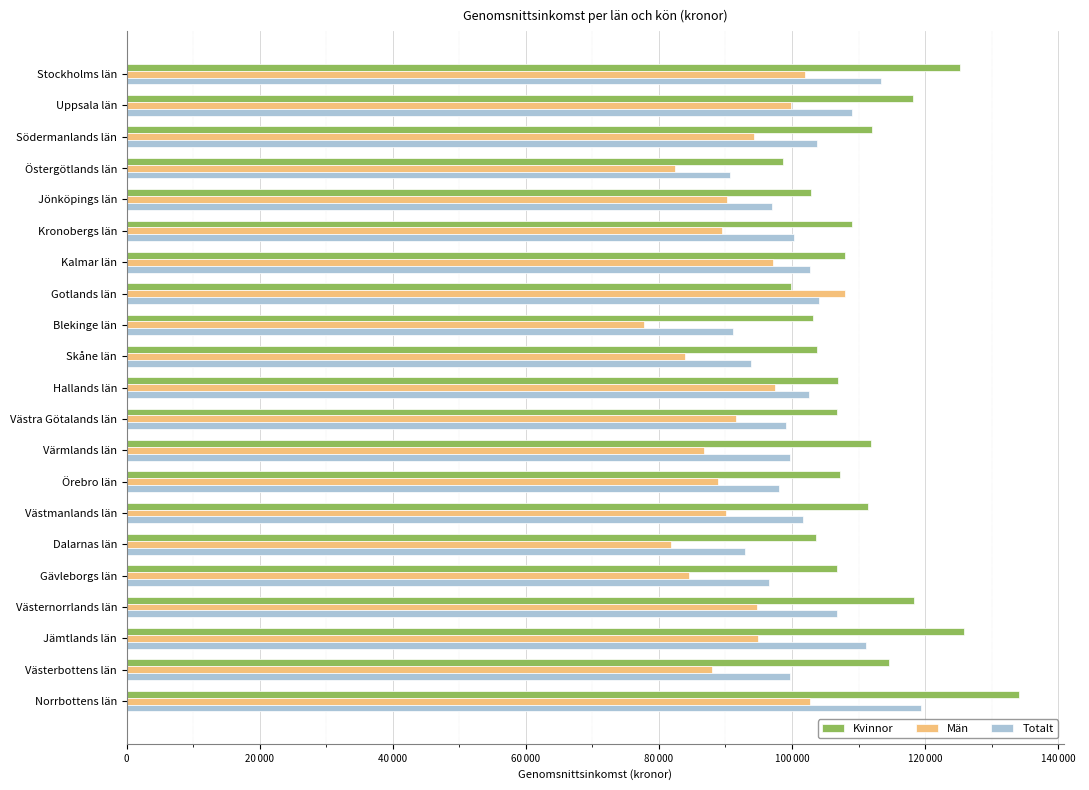

What is the greatest value displayed?

134116.8